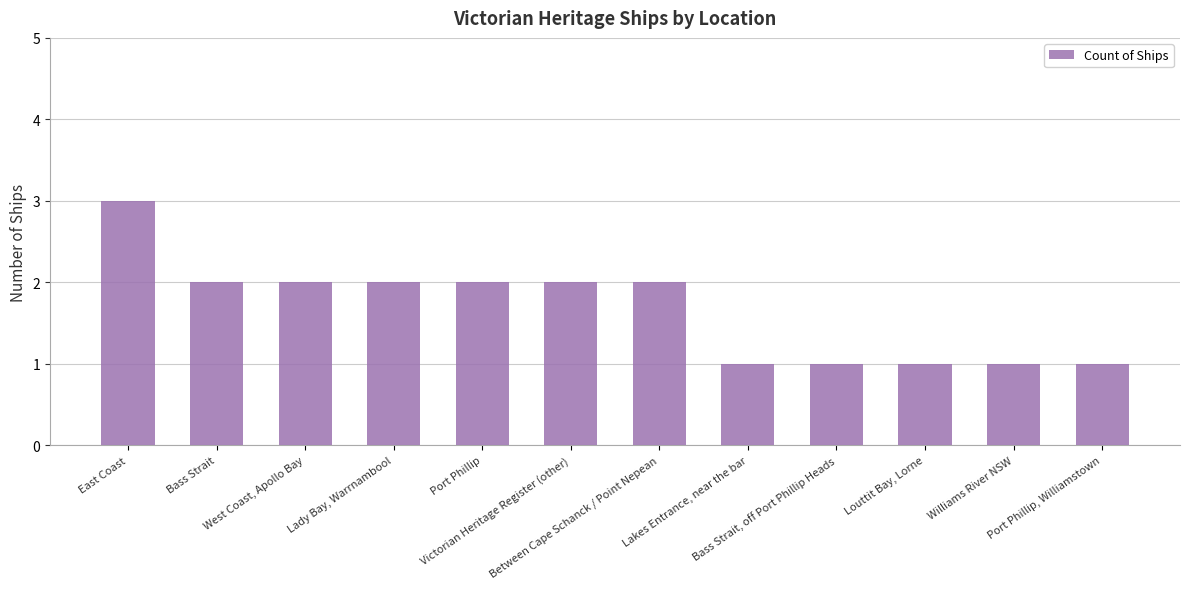

How many values are between 1 and 2?

11